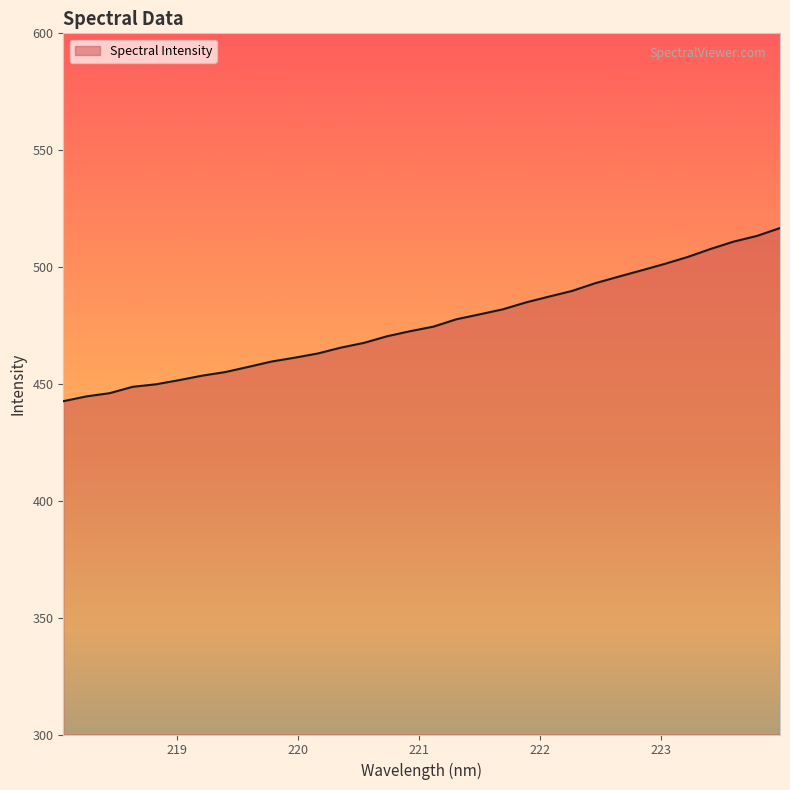

What is the difference between the maximum and minimum values?

74.1